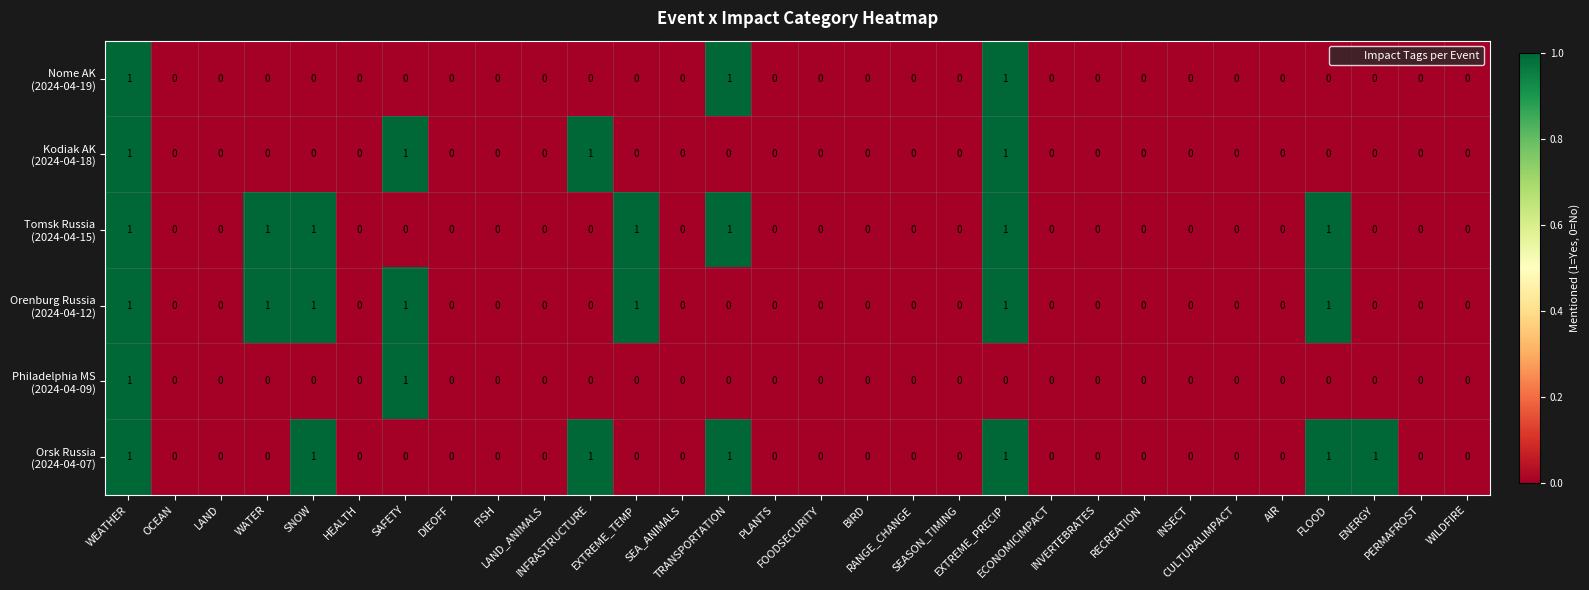

At HEALTH, list the series in order from largest to smallest.

Nome AK (2024-04-19), Kodiak AK (2024-04-18), Tomsk Russia (2024-04-15), Orenburg Russia (2024-04-12), Philadelphia MS (2024-04-09), Orsk Russia (2024-04-07)